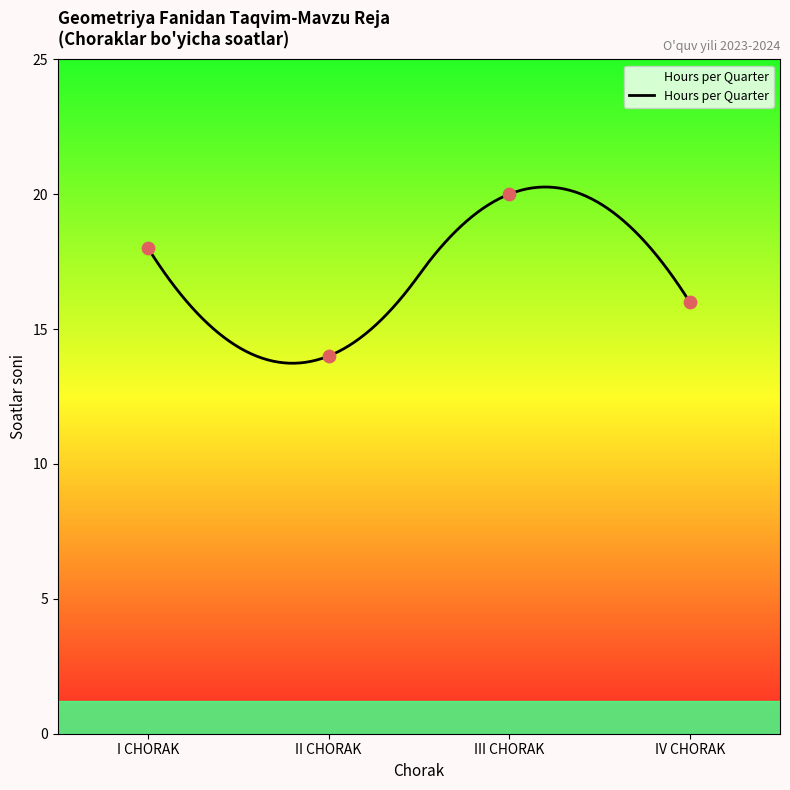

What is the ratio of the value at III CHORAK to the value at I CHORAK?

1.1